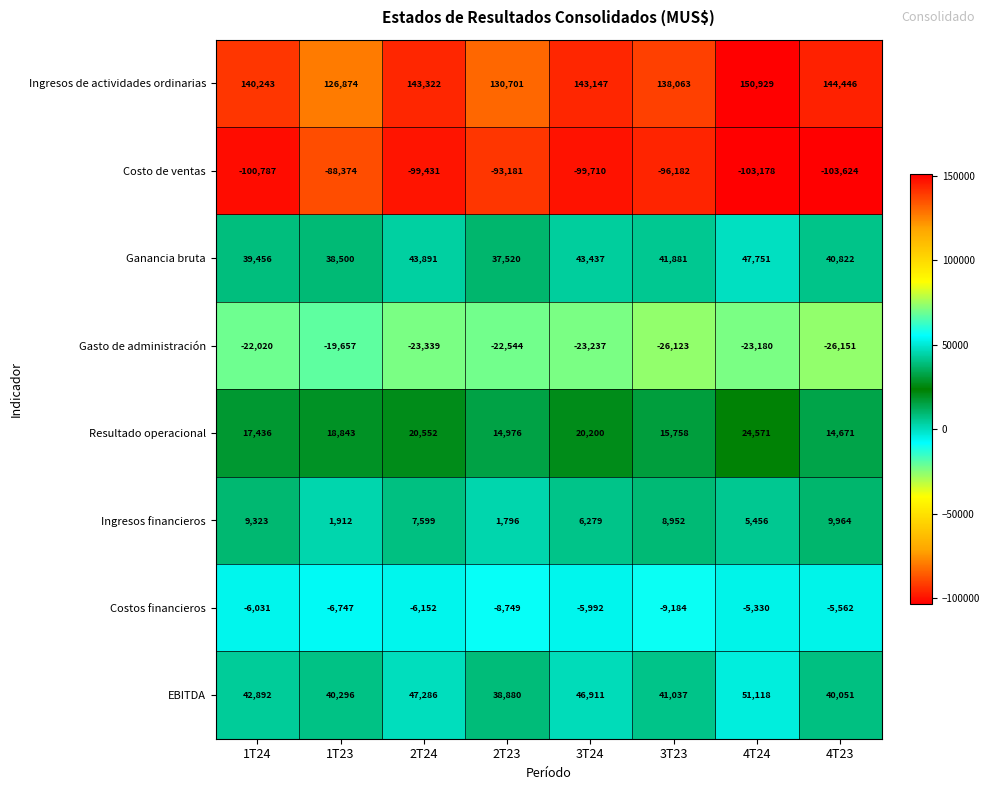

What is the spread (max minus min) of values at 1T24?

241030